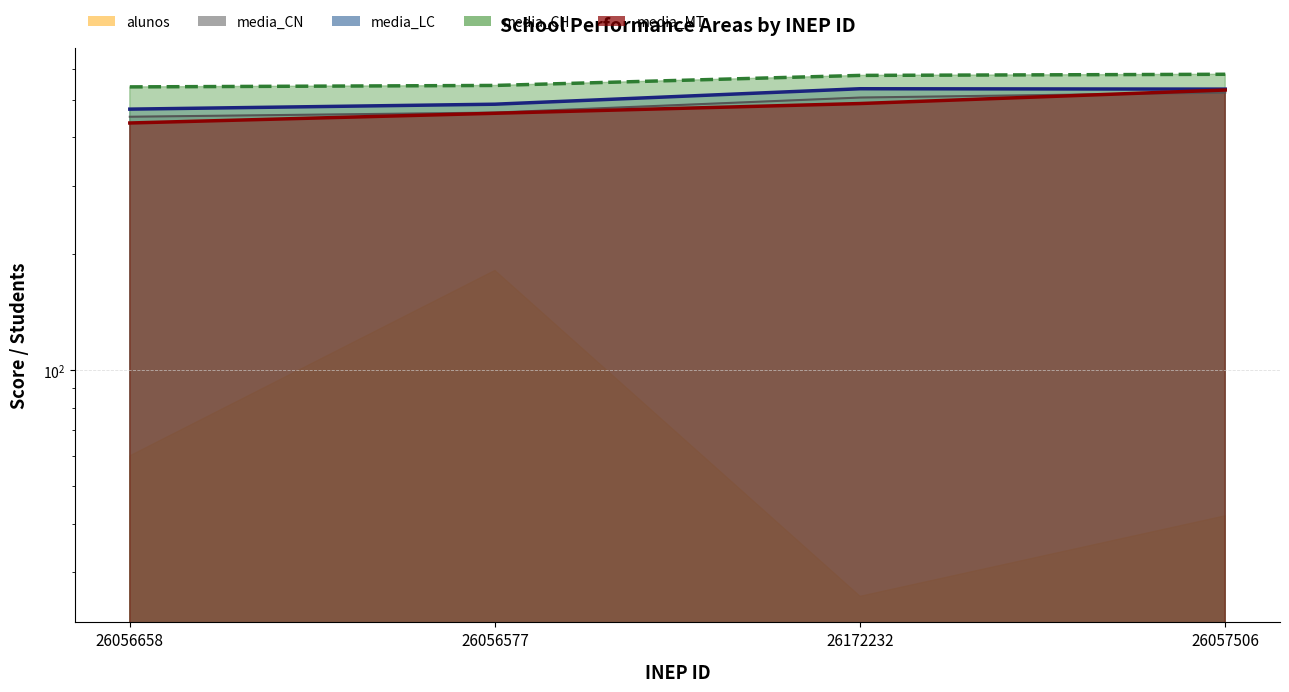

What is the minimum value shown in the chart?

26.0